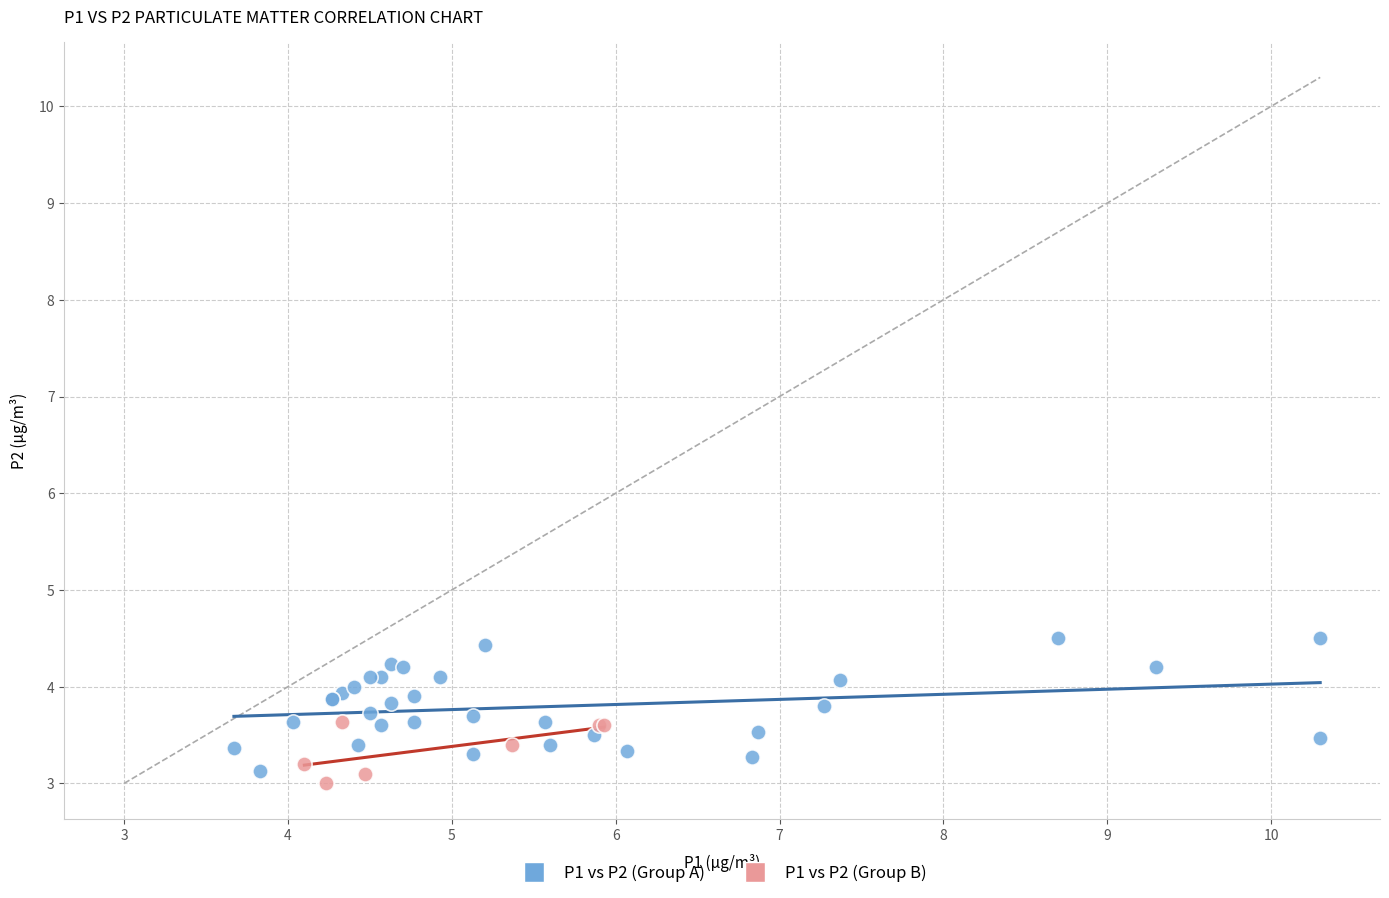

Which series contains the highest Y value?

P1 vs P2 (Group A)